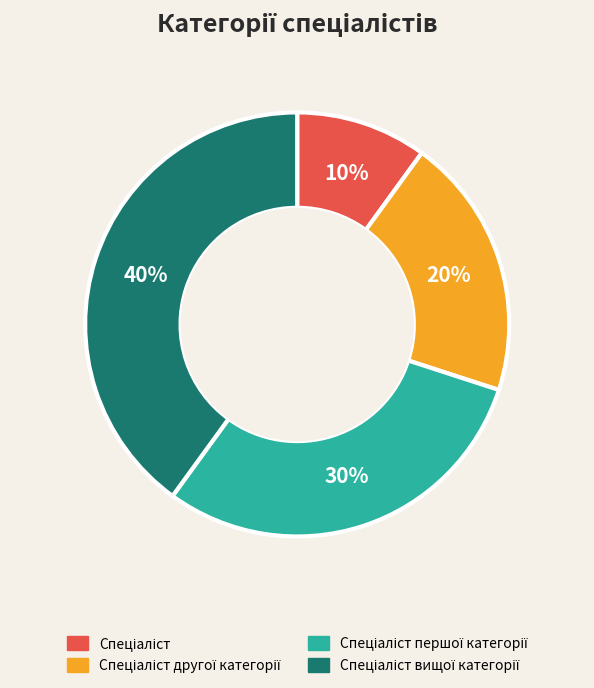

To the nearest percent, what is the average slice percentage?

25%